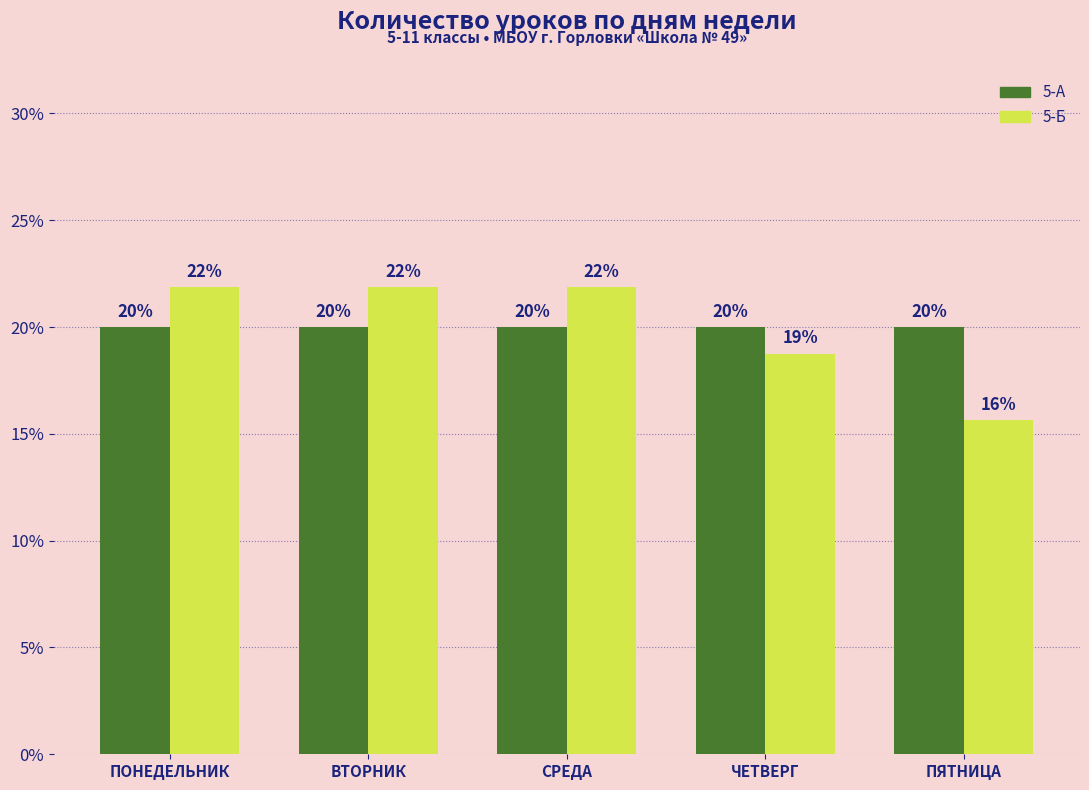

What is the value of the 5-Б bar at the 4th from the left?

18.8